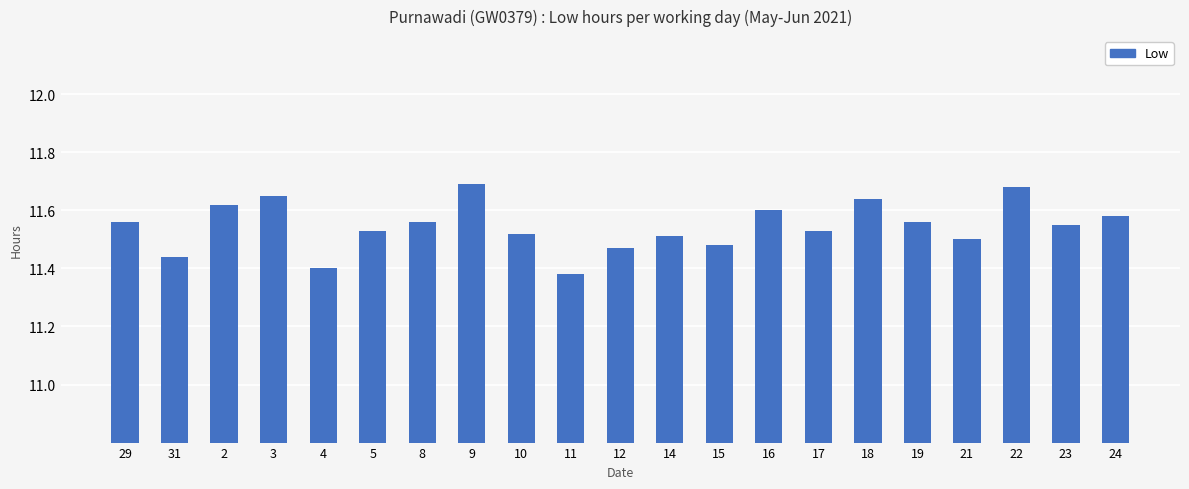

Is it true that the value at 9 is 6.0?

False